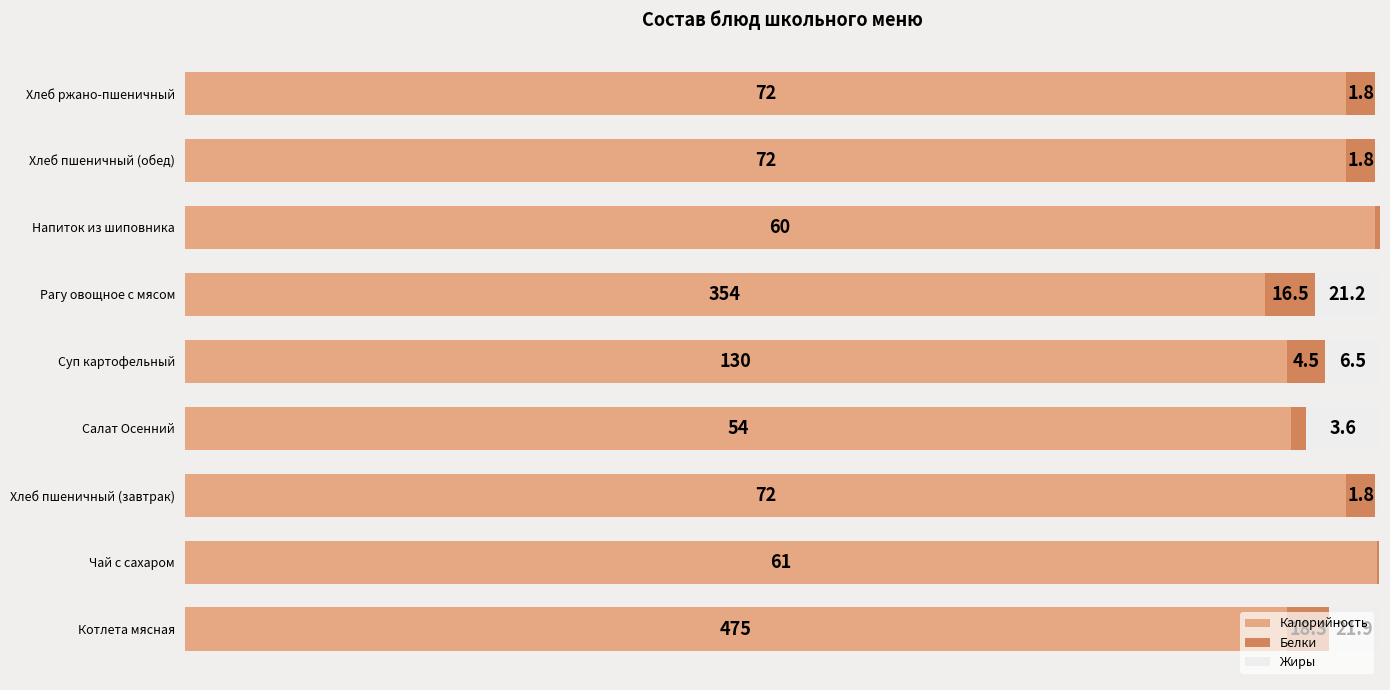

What are all the series names shown in the legend?

Калорийность, Белки, Жиры